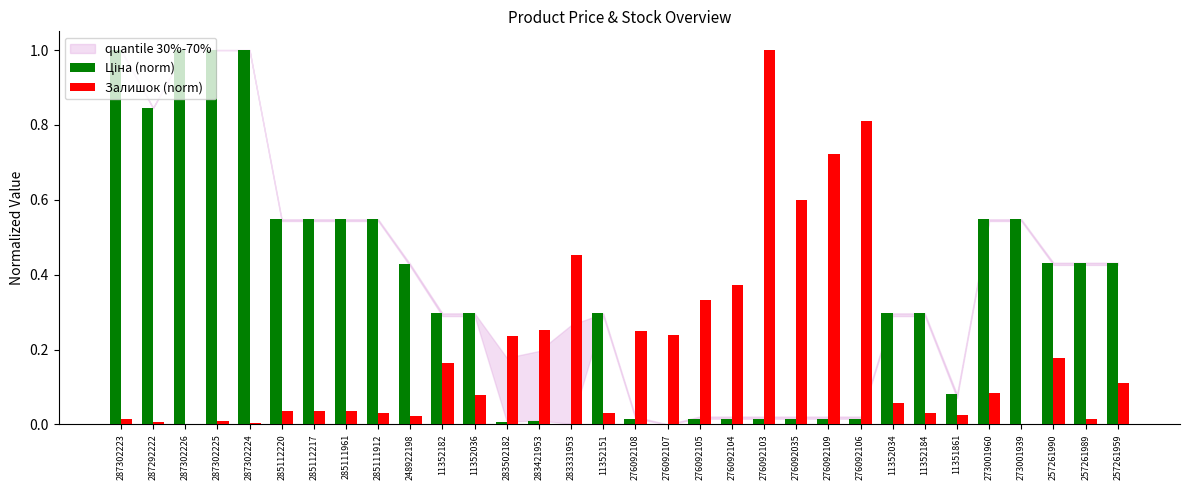

What is the sum of all Залишок (norm) values?

6.2